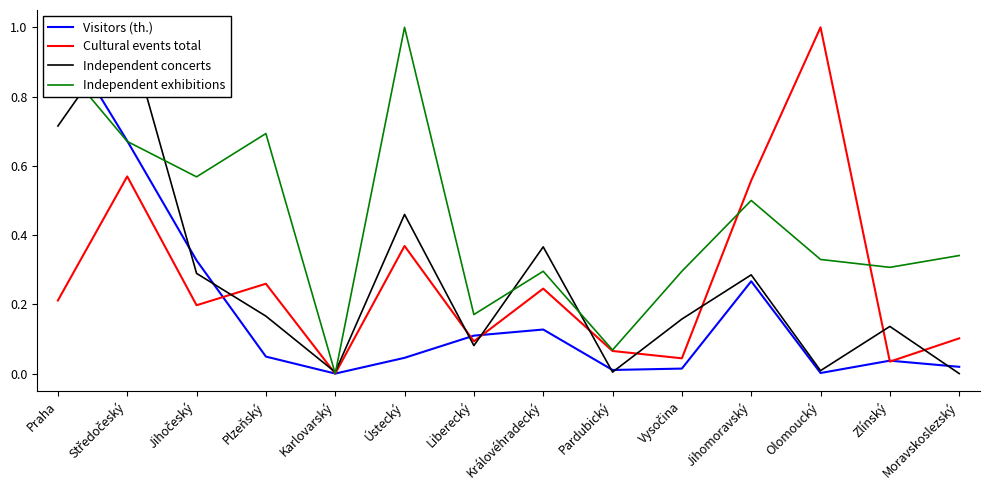

Which series changed the most between Středočeský and Olomoucký?

Independent concerts